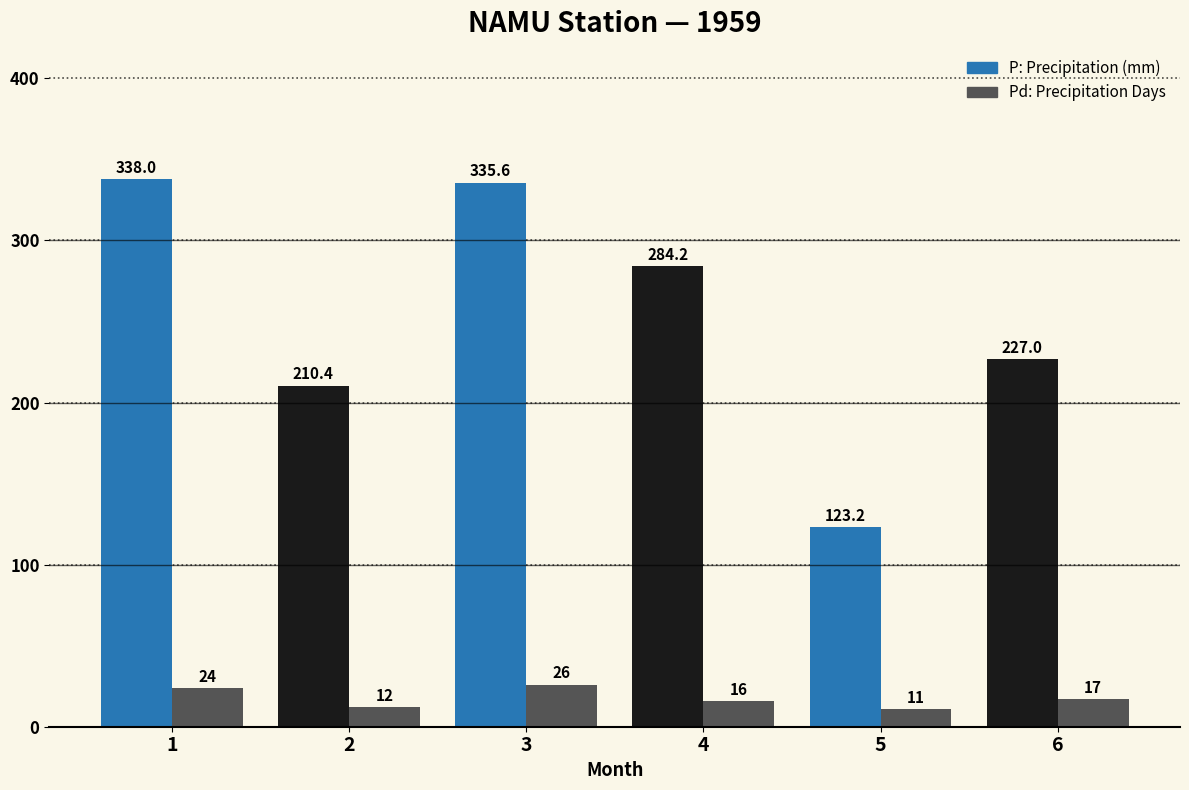

How many distinct data groups are displayed?

2